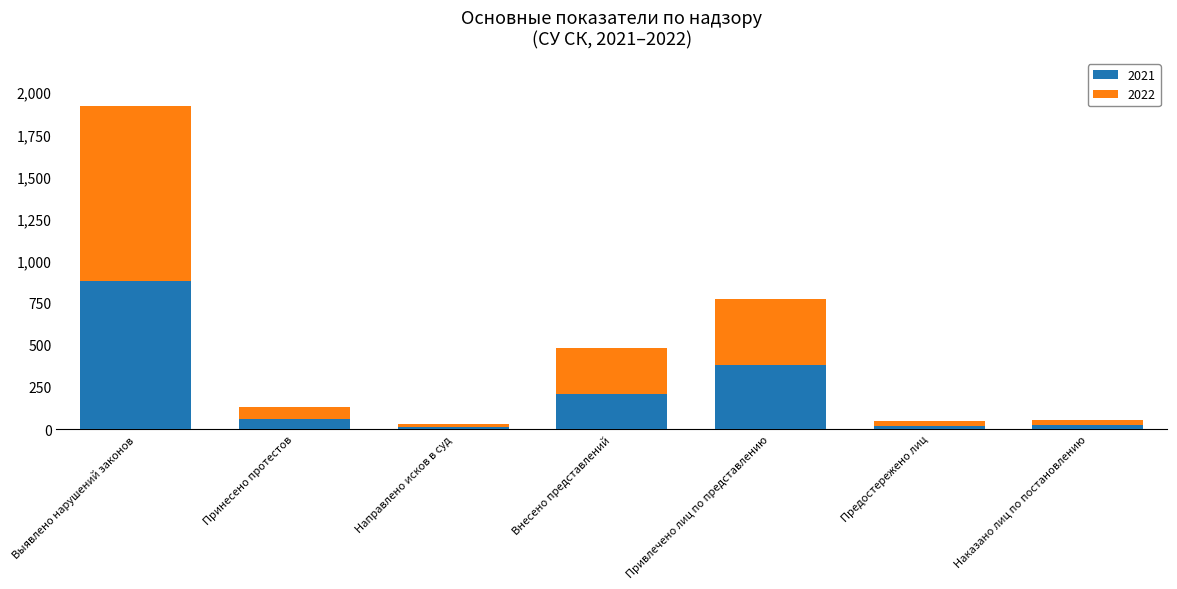

At which label is 2021 closest to 445?

Привлечено лиц по представлению